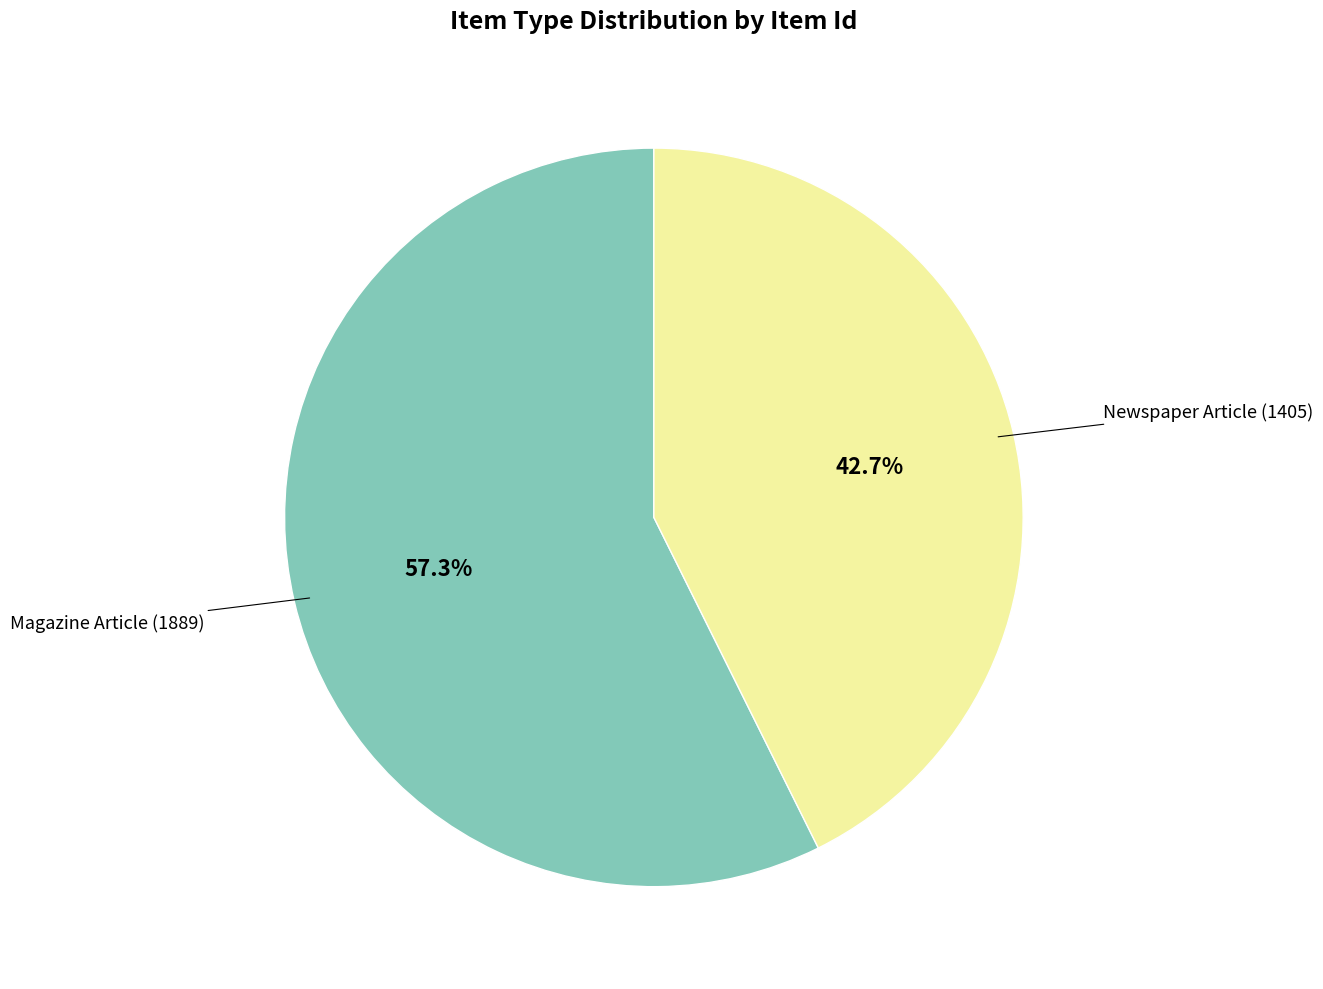

Does any single category account for the majority?

Yes